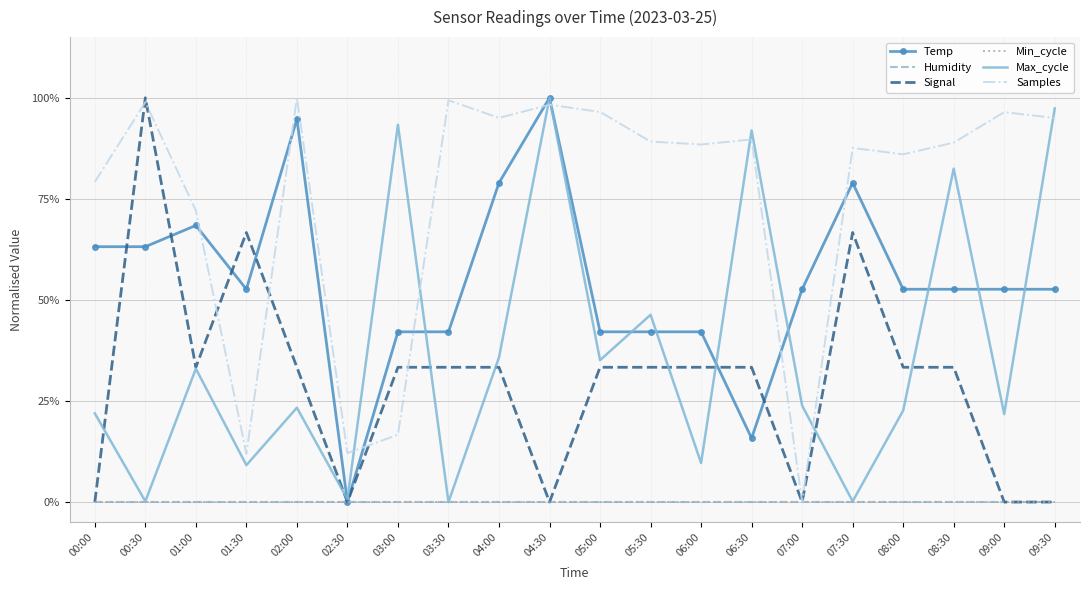

What position from the left is 05:30?

12